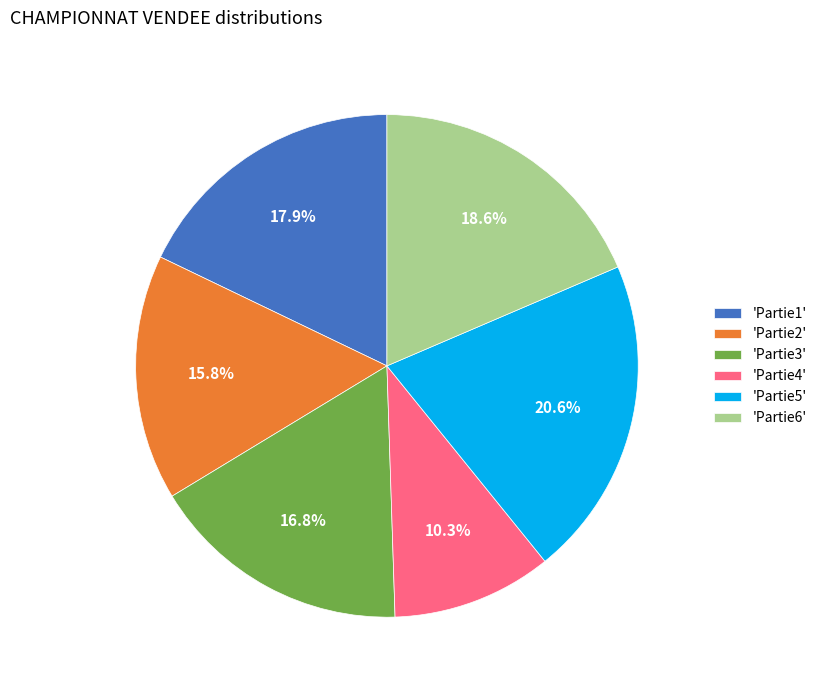

Rank the categories by value from lowest to highest.

'Partie4', 'Partie2', 'Partie3', 'Partie1', 'Partie6', 'Partie5'